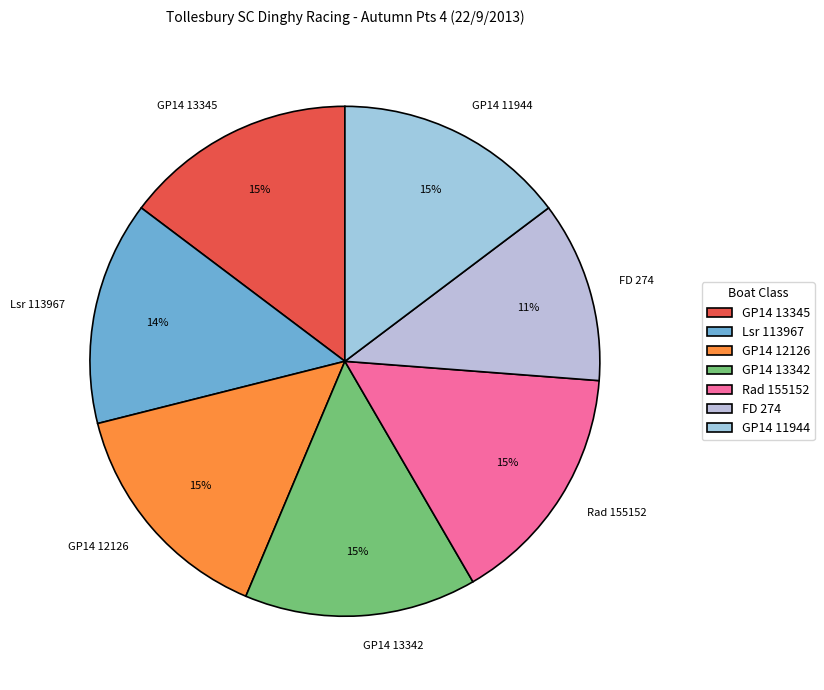

How many segments does this pie chart have?

7